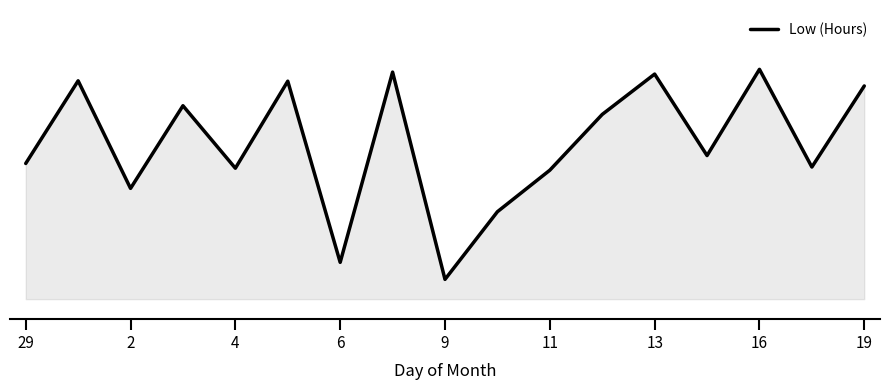

What is the sum of all values?

220.5